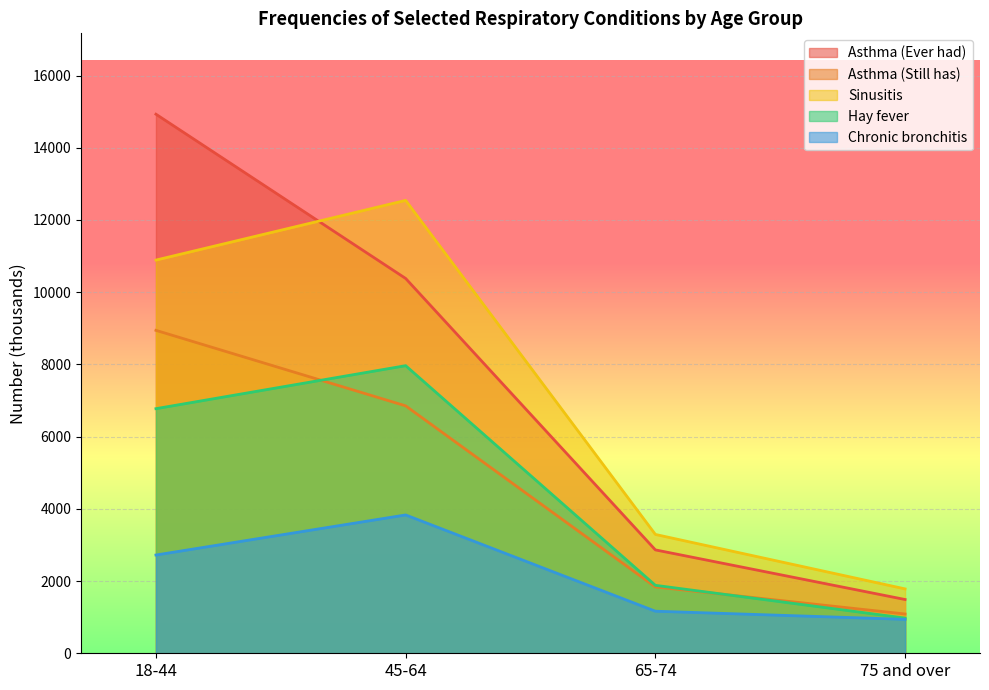

True or false: Asthma (Ever had) has more than 0 points higher than both neighbors.

False